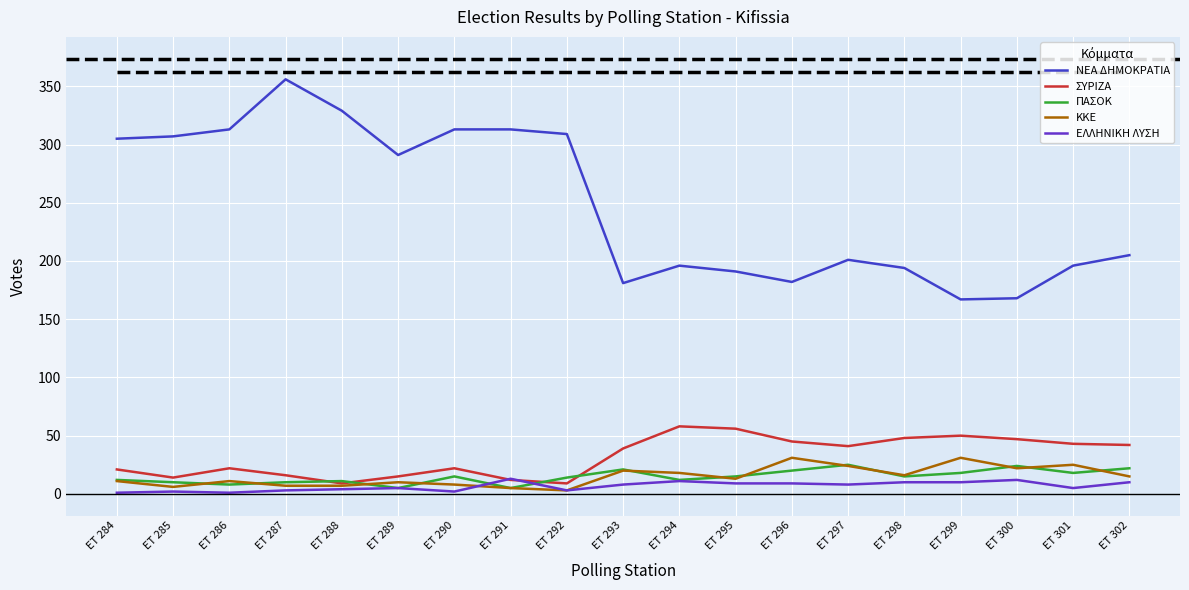

The ΕΛΛΗΝΙΚΗ ΛΥΣΗ series shows 1 at ET 284. True or false?

True